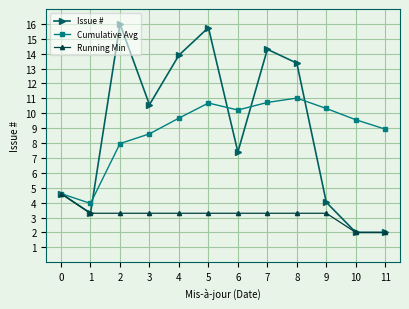

How many lines are shown in the chart?

3